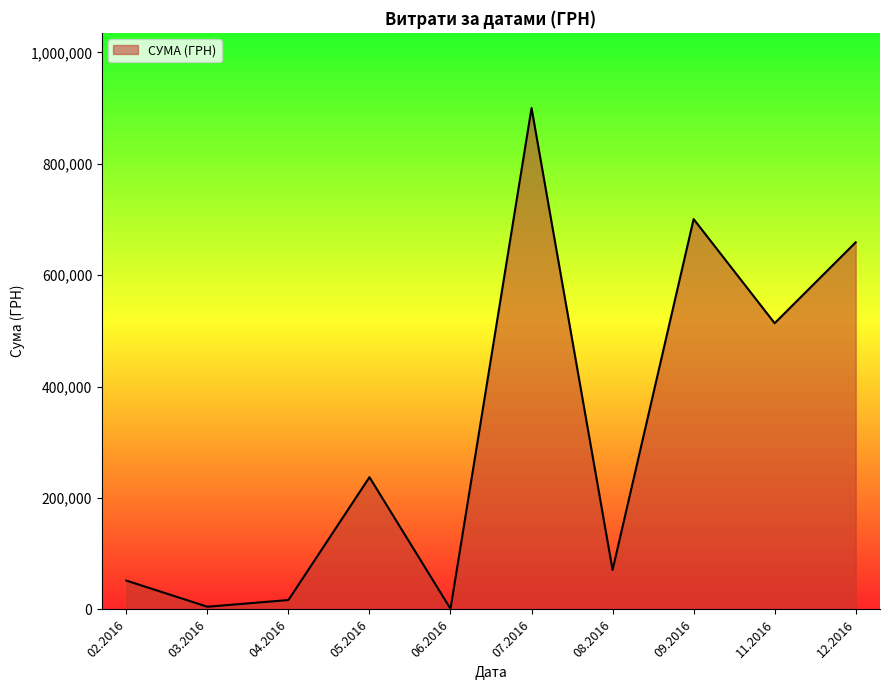

Between 02.2016 and 12.2016, which is larger?

12.2016